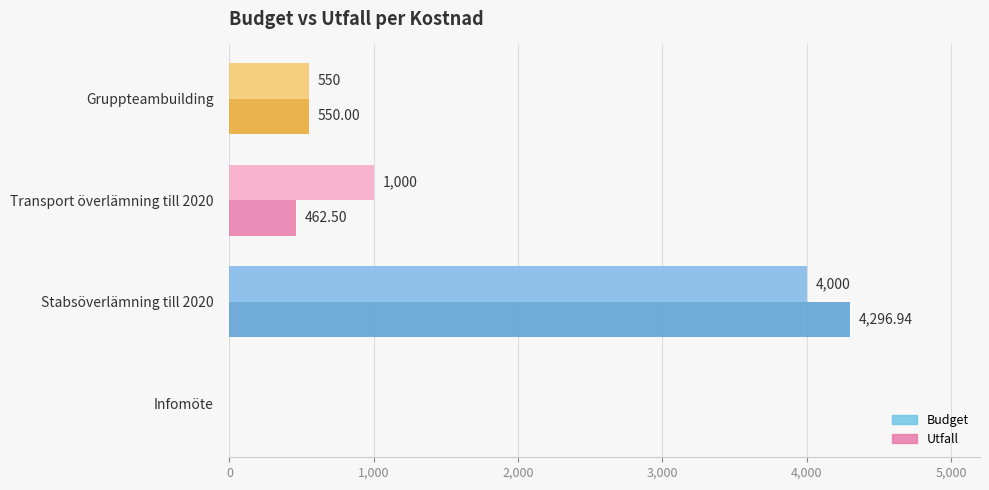

At which label is Utfall closest to 2148?

Gruppteambuilding